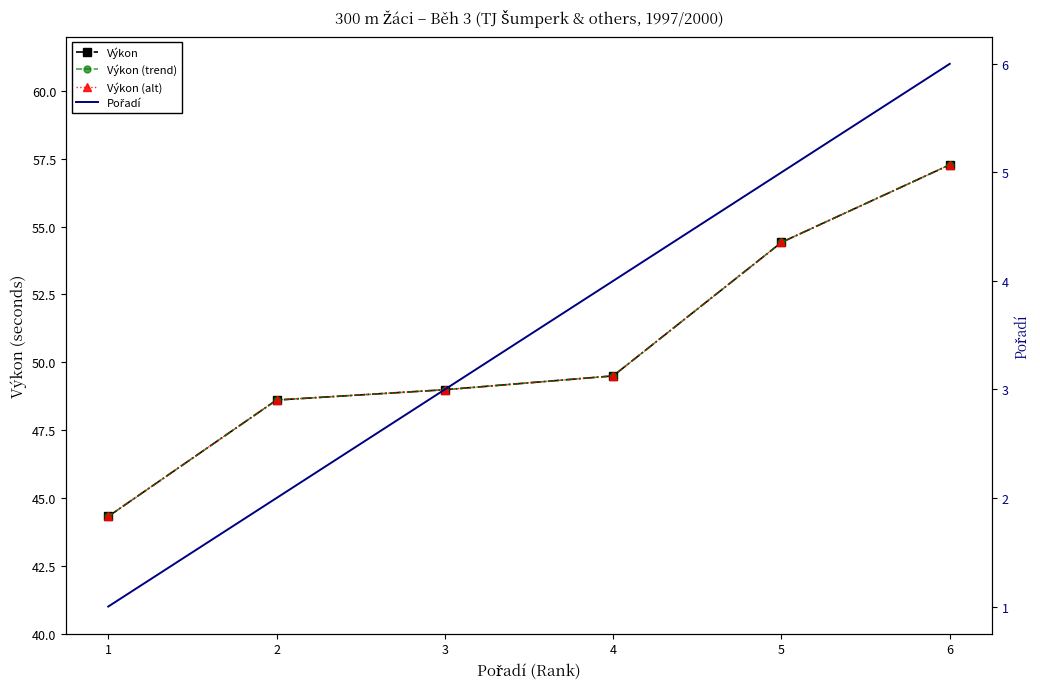

Which series has the largest total across all categories?

Výkon